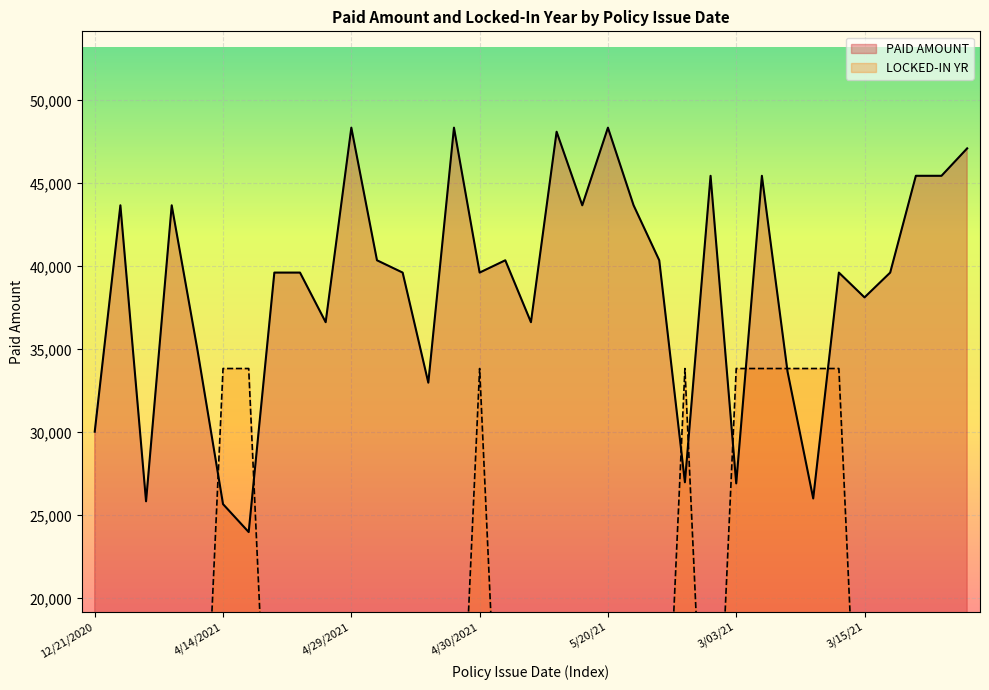

What is the highest value of the LOCKED-IN YR series?

33851.3